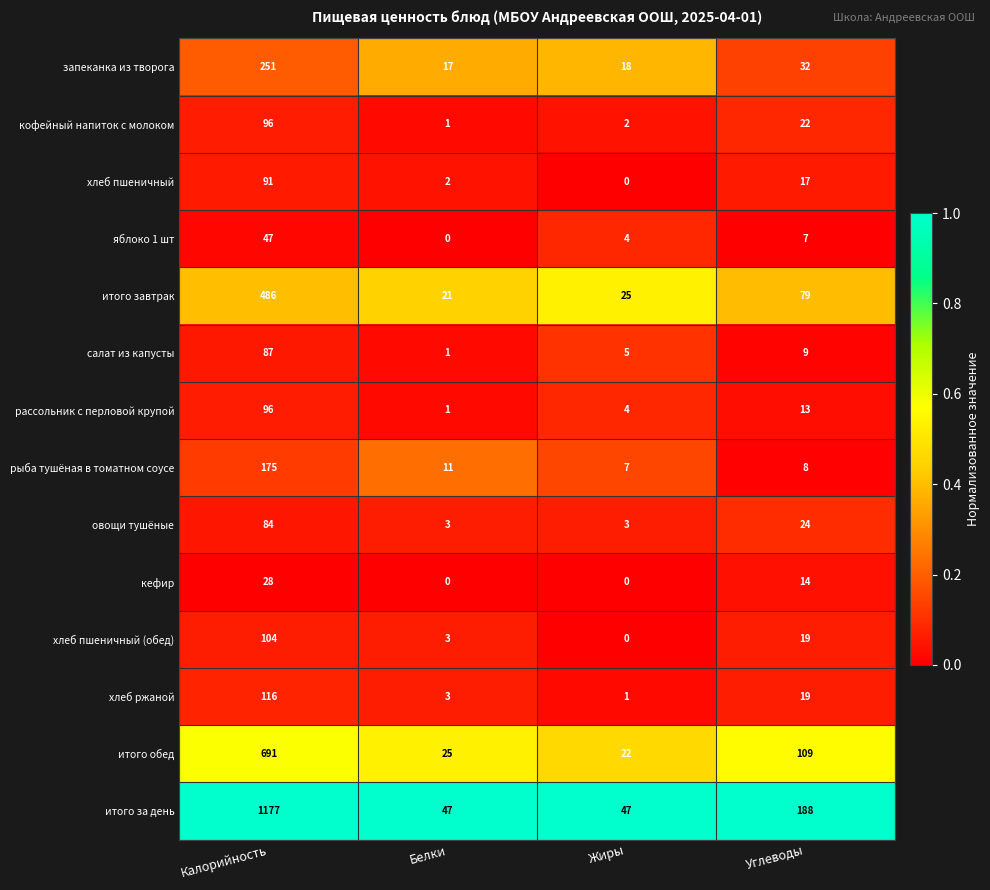

Which series has the largest range (max minus min)?

итого за день